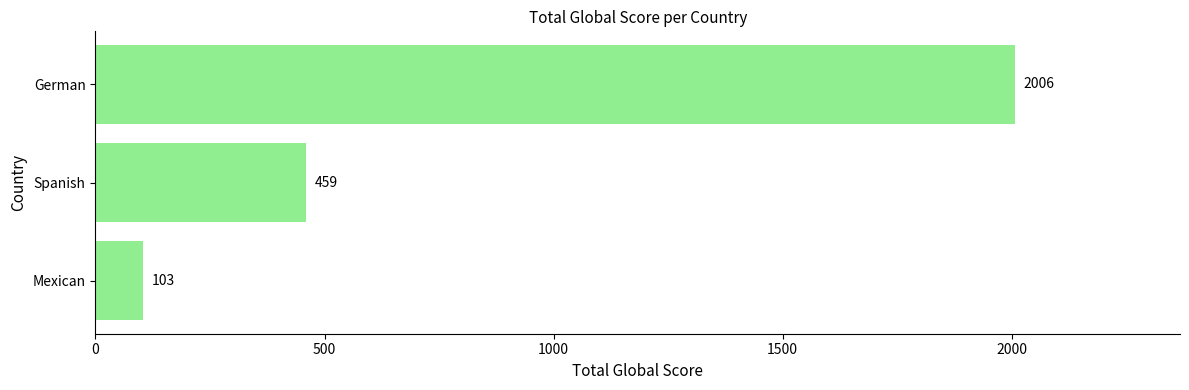

Between Mexican and Spanish, which is larger?

Spanish